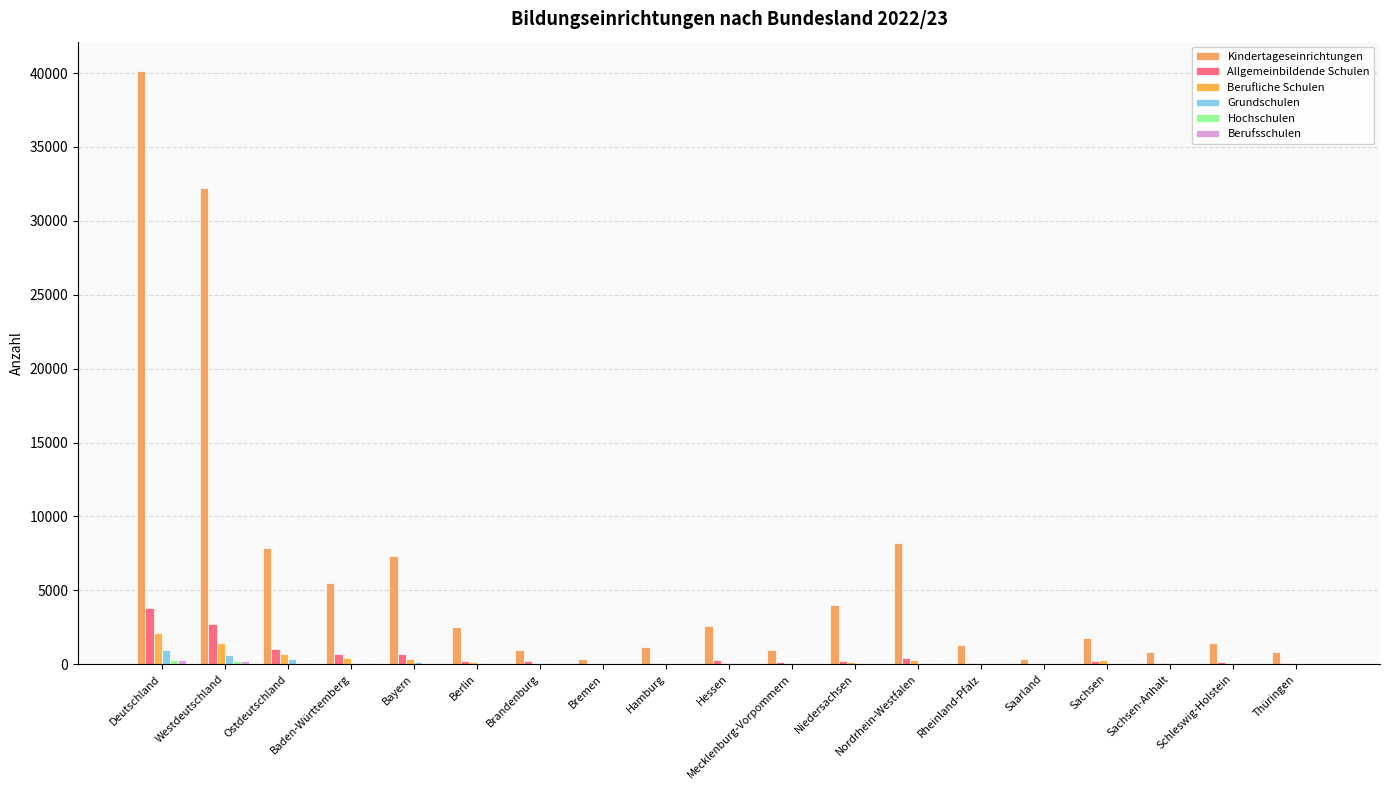

How many categories are shown in the chart?

19